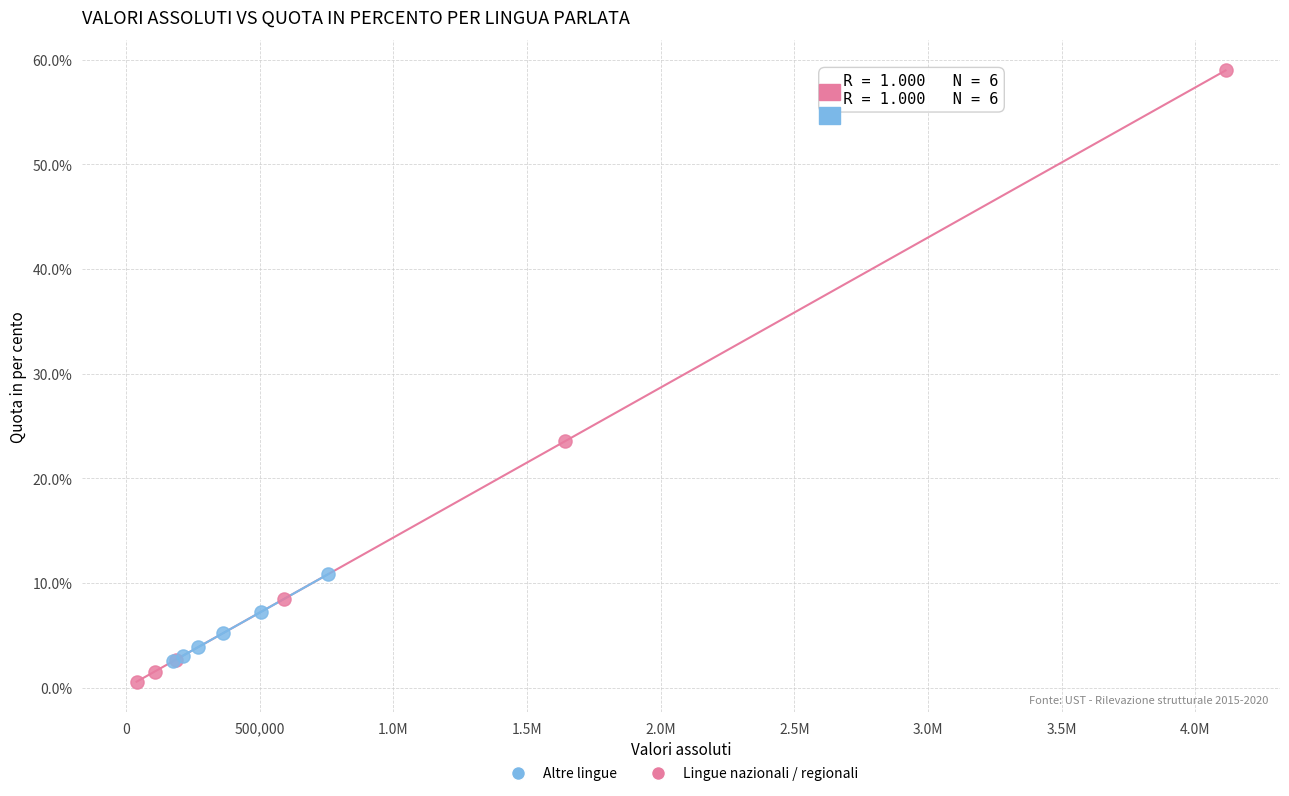

Which series has the widest spread of Y values?

Lingue nazionali / regionali